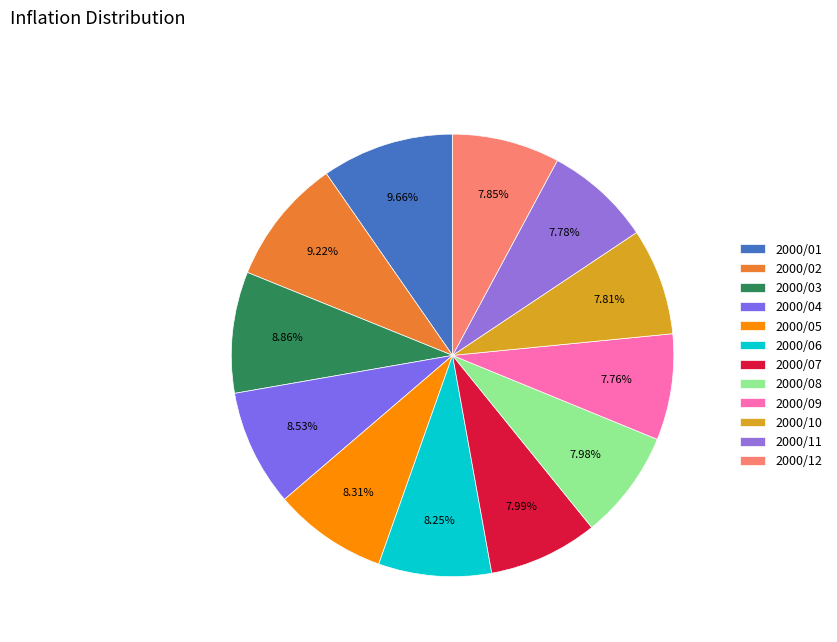

What percentage is NOT represented by 2000/08?

92.0%